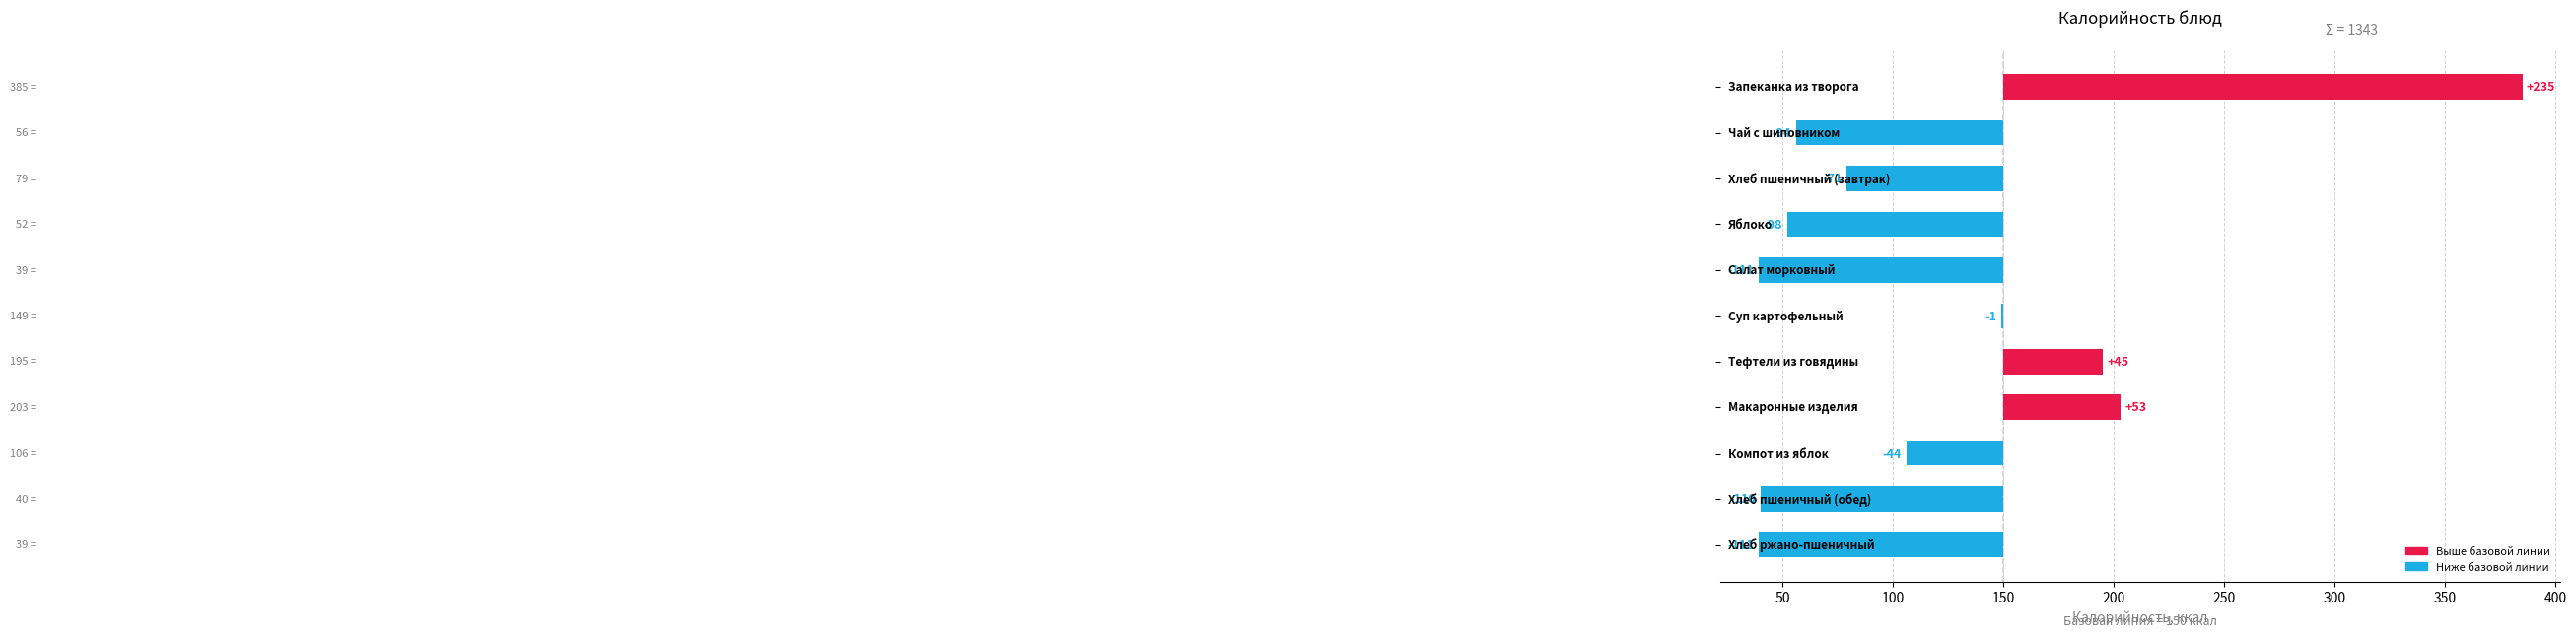

What is the change in value from 100 to 250?

+70